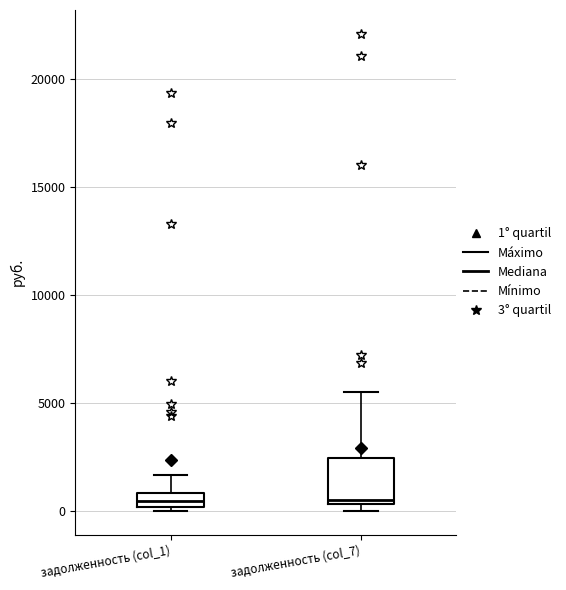

Comparing the boxes themselves (not the whiskers), which one is the tallest?

задолженность (col_7)